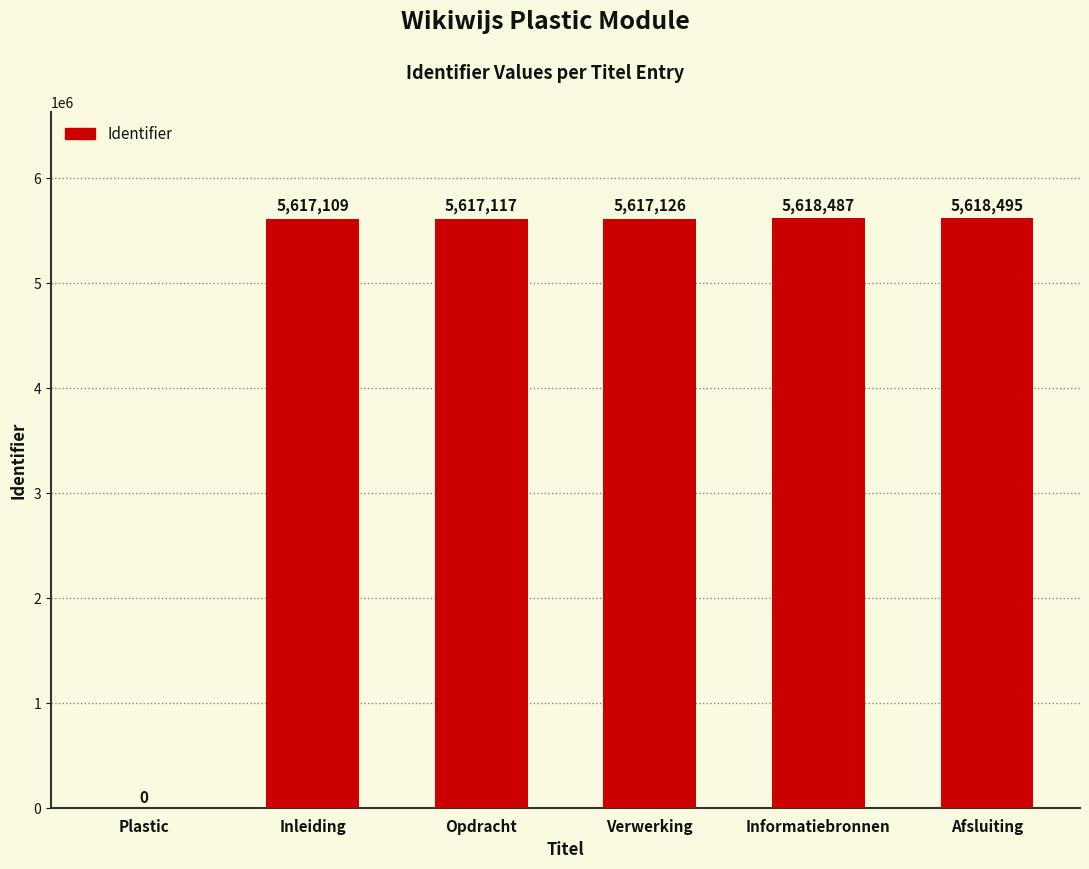

How many positive values are there?

5